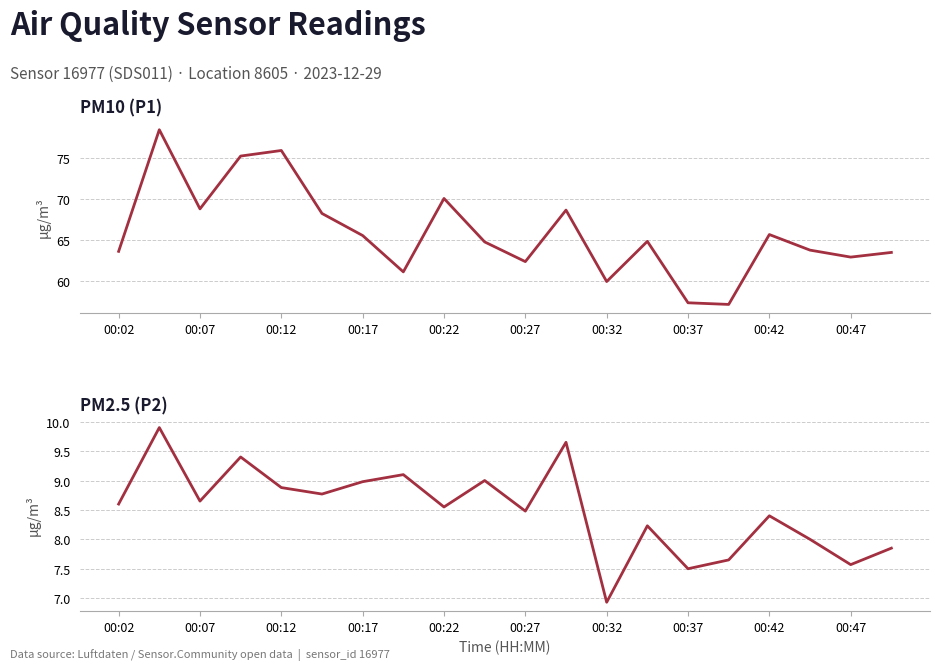

Which series has the largest range (max minus min)?

P1 (PM10)